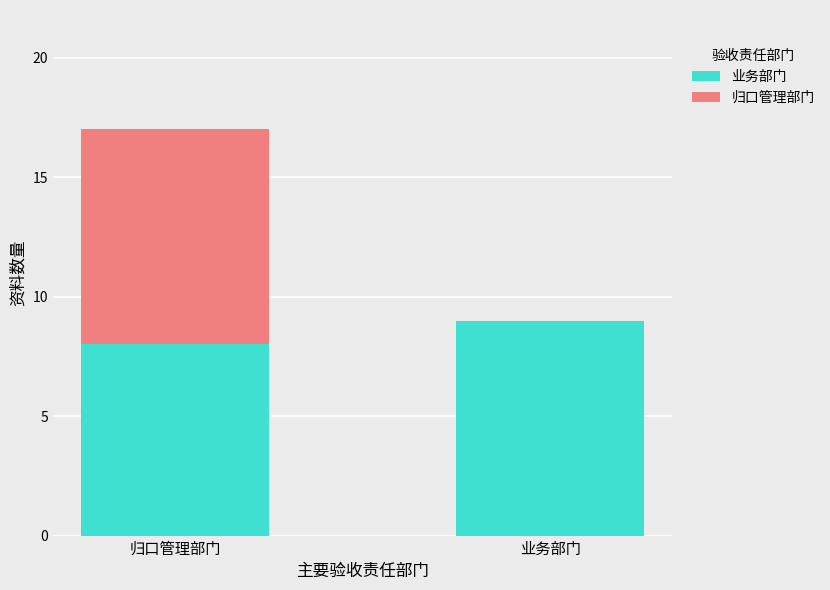

What is the total value across all series at 归口管理部门?

17